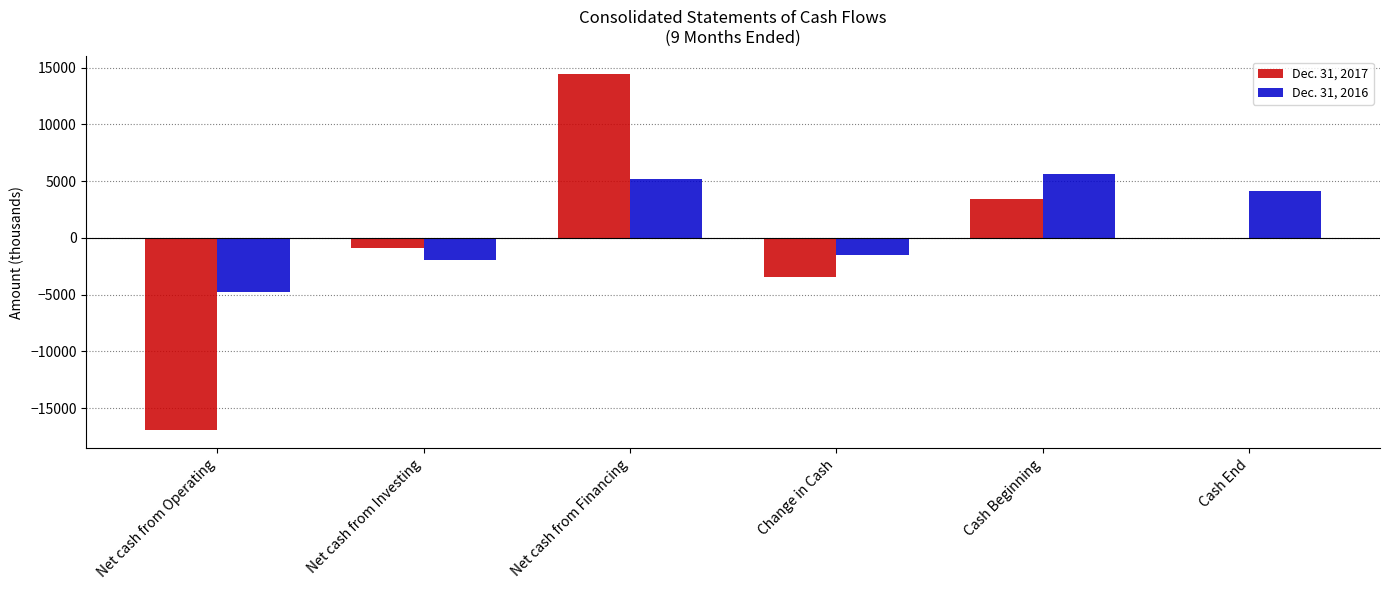

Is it true that Dec. 31, 2016 equals -6281 at Net cash from Operating?

False